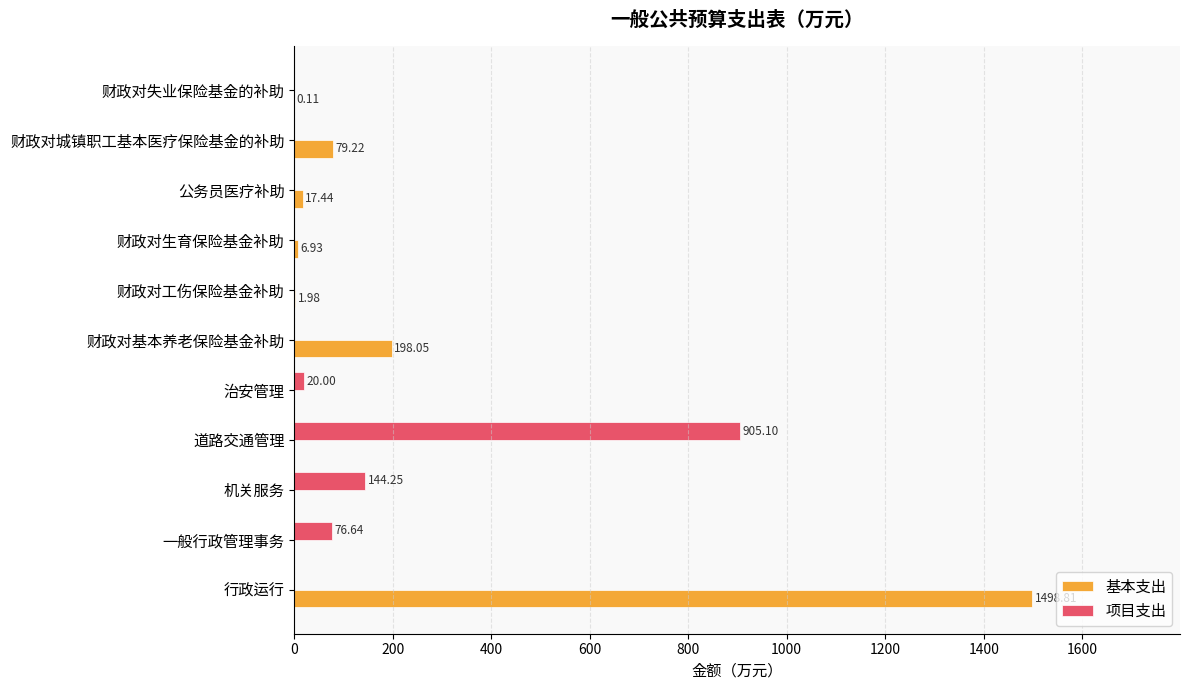

Which series changed the most between 财政对工伤保险基金补助 and 财政对生育保险基金补助?

基本支出